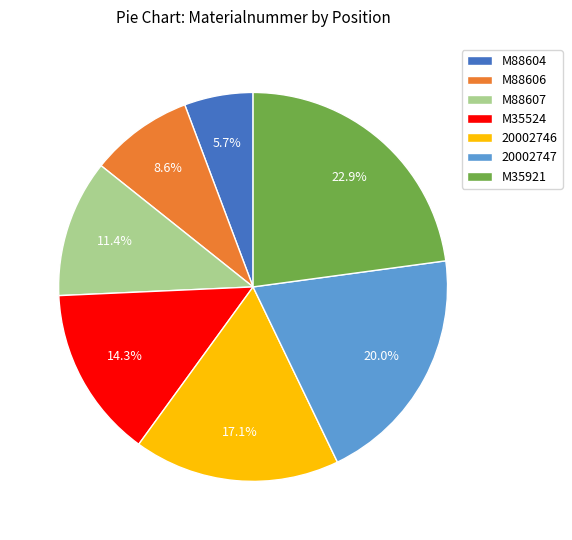

To the nearest percent, what portion does M88607 represent?

11%